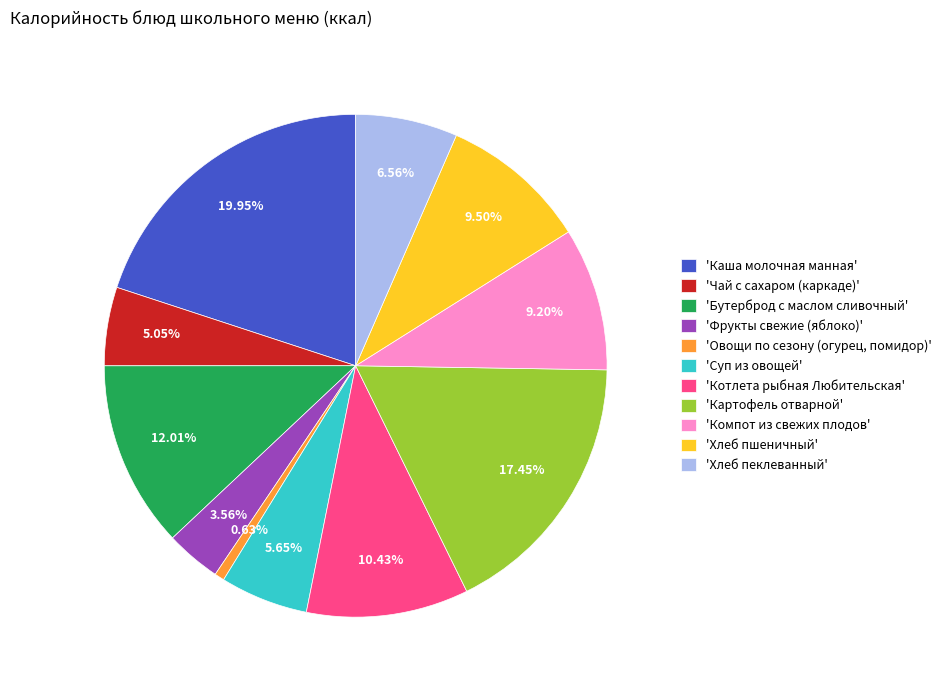

How many slices are in this pie chart?

11